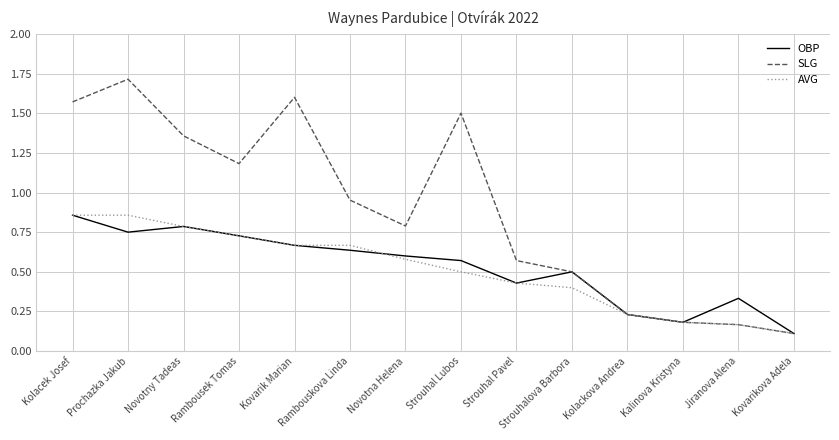

At how many categories does at least one series exceed 1?

6